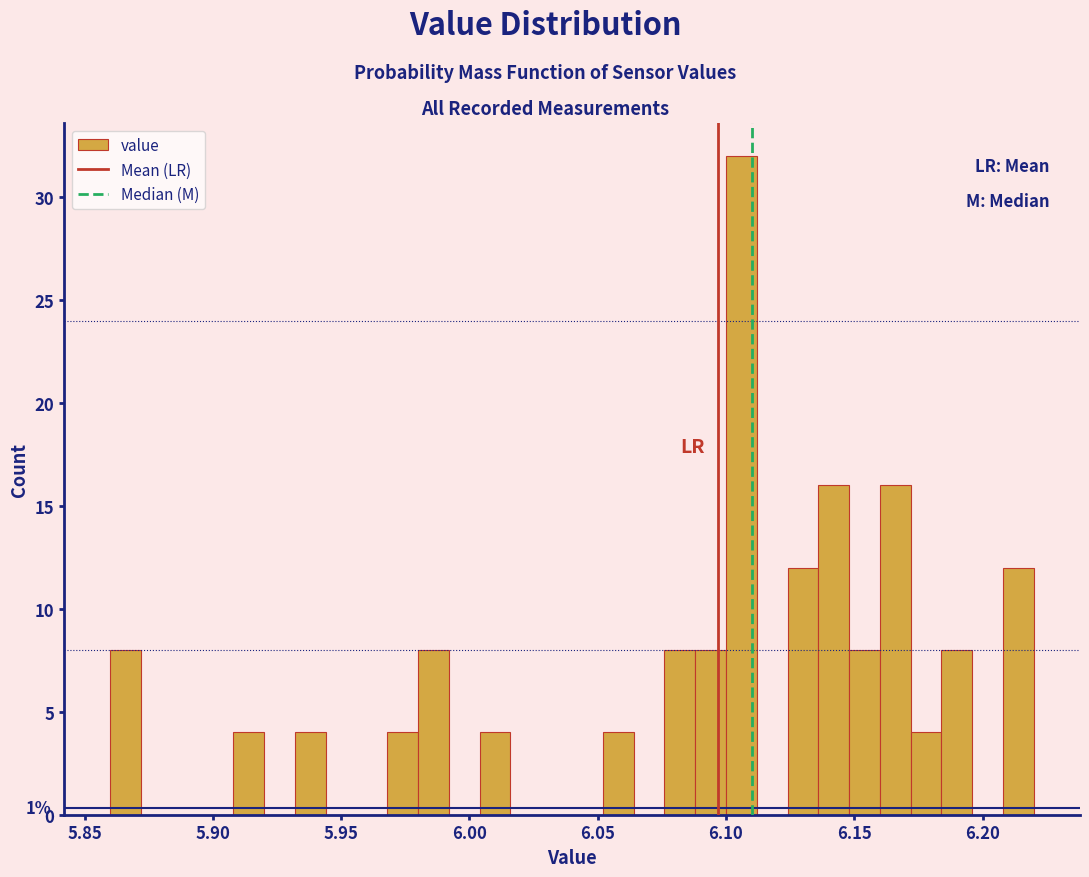

Around what value on the x-axis is the tallest bar? Give the approximate position of its centre, as read against the axis.

6.105